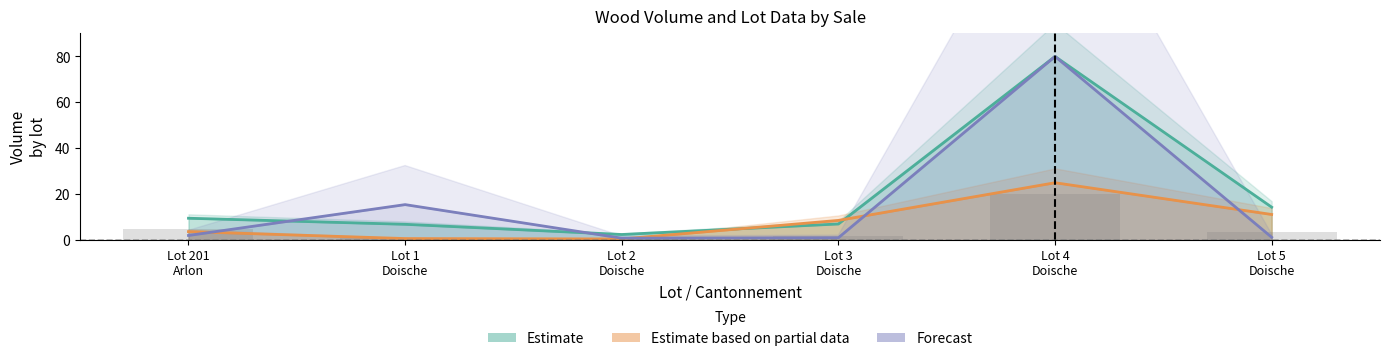

What is the difference between the maximum and minimum values in the produit_vtgr series?

79.1